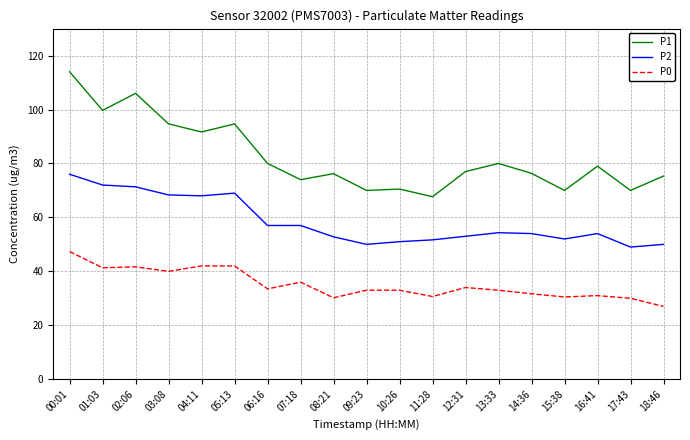

Which category has the highest value in the P0 series?

00:01